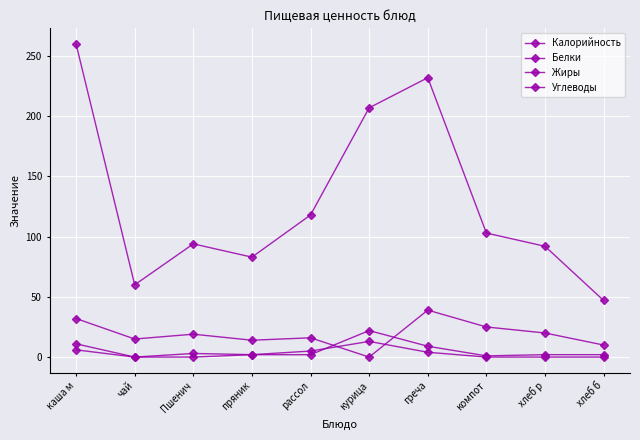

True or false: Жиры has a value of -4 at хлеб б.

False